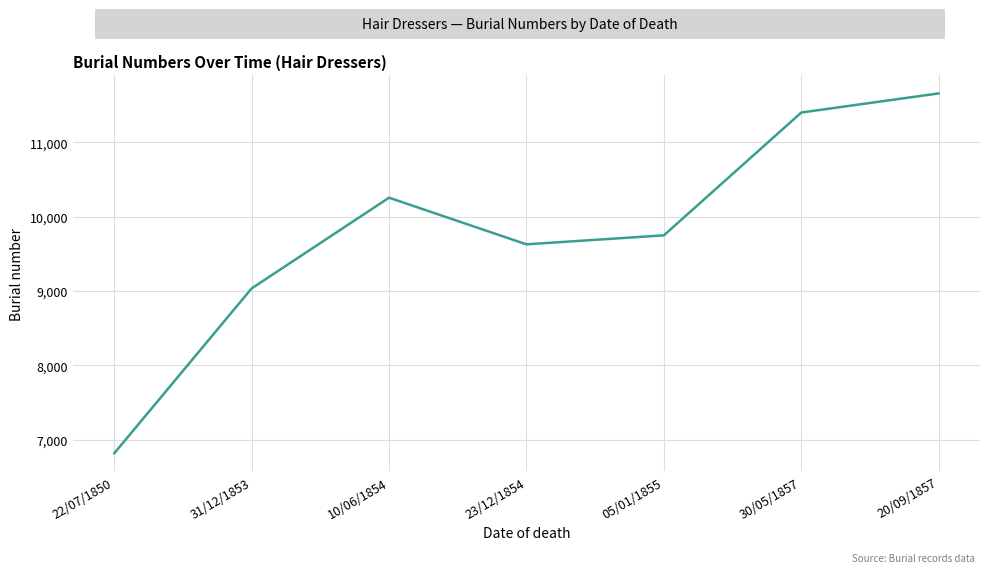

Reading left to right, extract all data points from this chart.

6817	9035	10255	9628	9749	11400	11657